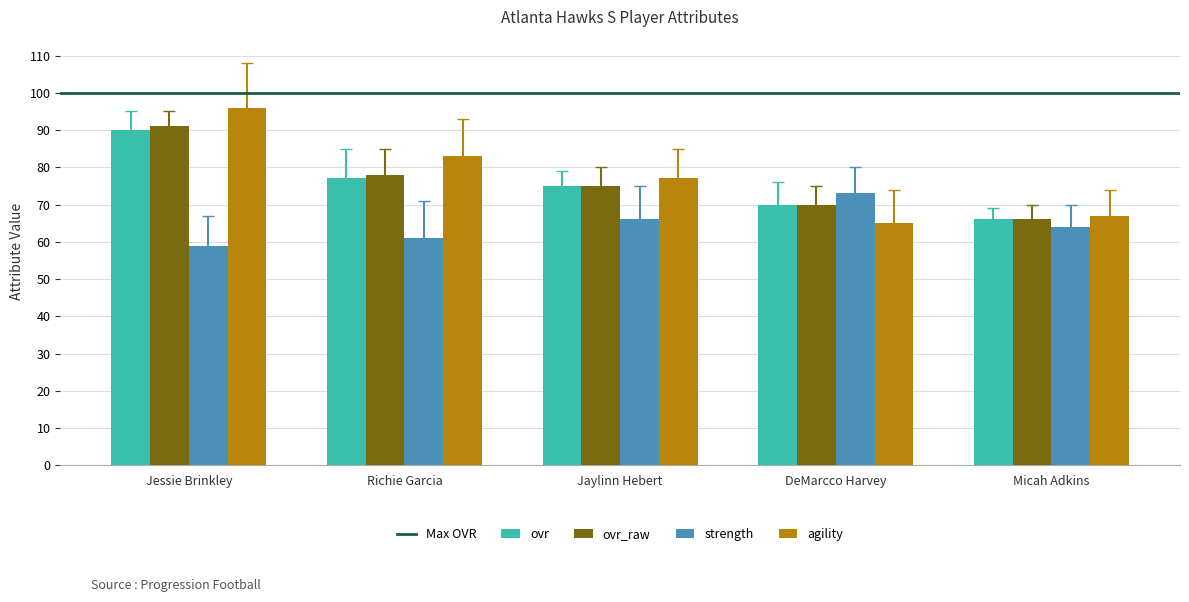

Read the ovr value at Jaylinn Hebert, to the nearest 10.

80